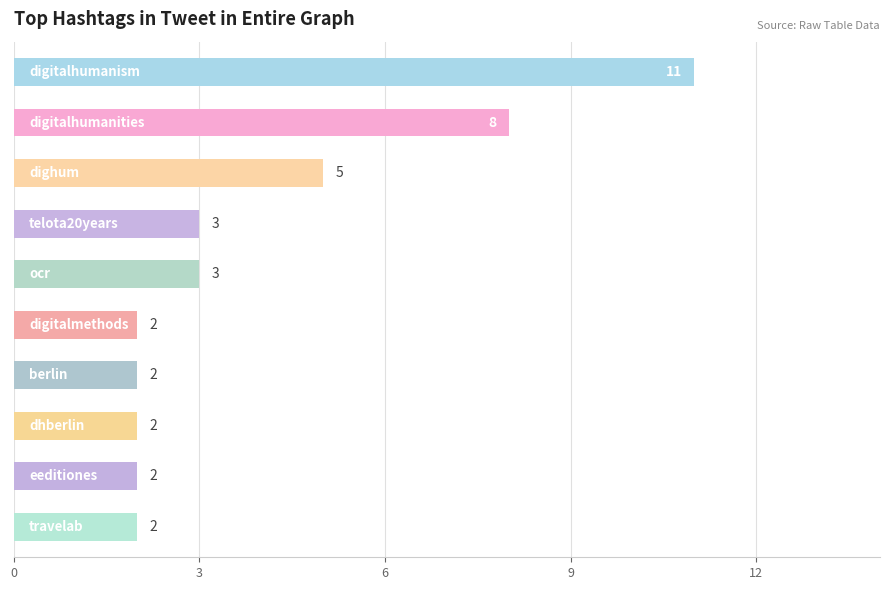

What is the greatest value displayed?

11